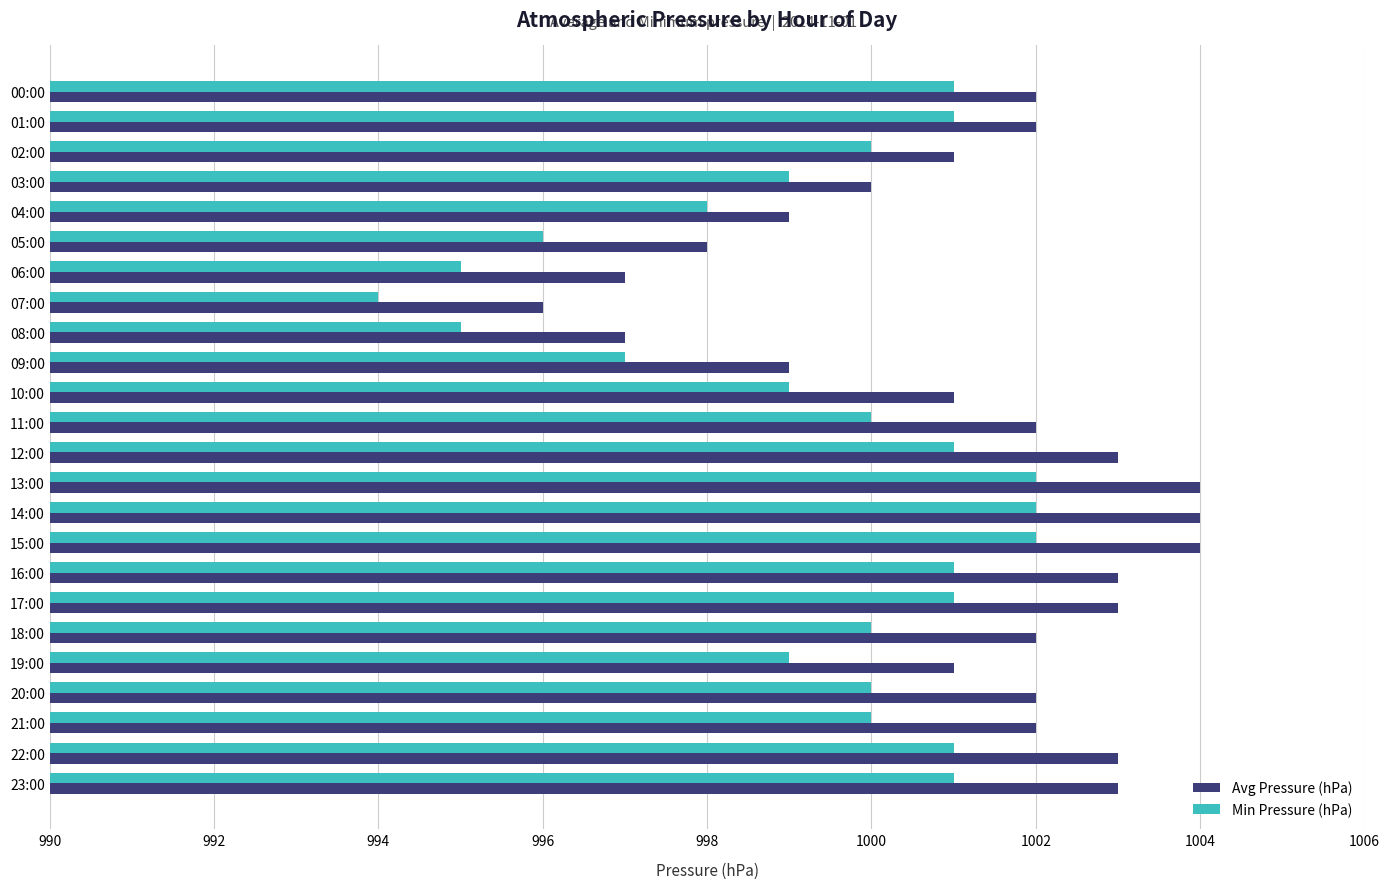

Read the Min Pressure (hPa) value at 19:00.

999